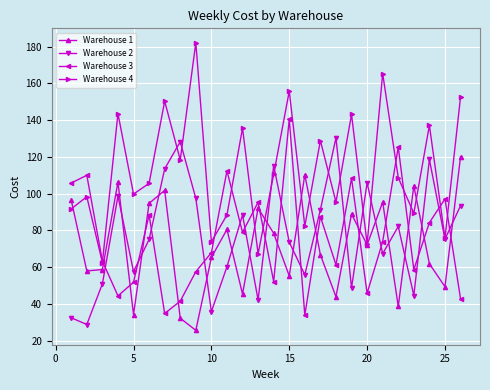

What is the value of the Warehouse 4 point at the 7th from the left?

150.3